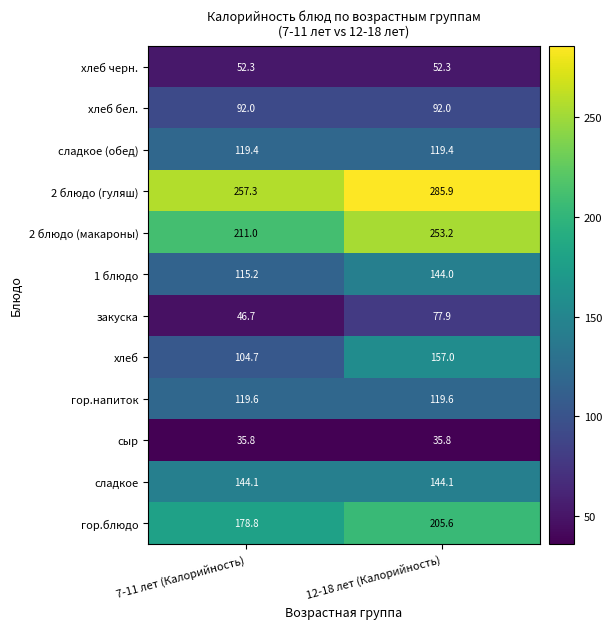

Reading left to right, what are all the values shown in this chart?

хлеб черн.: 7-11 лет (Калорийность)=52.3	12-18 лет (Калорийность)=52.3
хлеб бел.: 7-11 лет (Калорийность)=92.0	12-18 лет (Калорийность)=92.0
сладкое (обед): 7-11 лет (Калорийность)=119.4	12-18 лет (Калорийность)=119.4
2 блюдо (гуляш): 7-11 лет (Калорийность)=257.3	12-18 лет (Калорийность)=285.9
2 блюдо (макароны): 7-11 лет (Калорийность)=211.0	12-18 лет (Калорийность)=253.2
1 блюдо: 7-11 лет (Калорийность)=115.2	12-18 лет (Калорийность)=144.0
закуска: 7-11 лет (Калорийность)=46.7	12-18 лет (Калорийность)=77.9
хлеб: 7-11 лет (Калорийность)=104.7	12-18 лет (Калорийность)=157.0
гор.напиток: 7-11 лет (Калорийность)=119.6	12-18 лет (Калорийность)=119.6
сыр: 7-11 лет (Калорийность)=35.8	12-18 лет (Калорийность)=35.8
сладкое: 7-11 лет (Калорийность)=144.1	12-18 лет (Калорийность)=144.1
гор.блюдо: 7-11 лет (Калорийность)=178.8	12-18 лет (Калорийность)=205.6